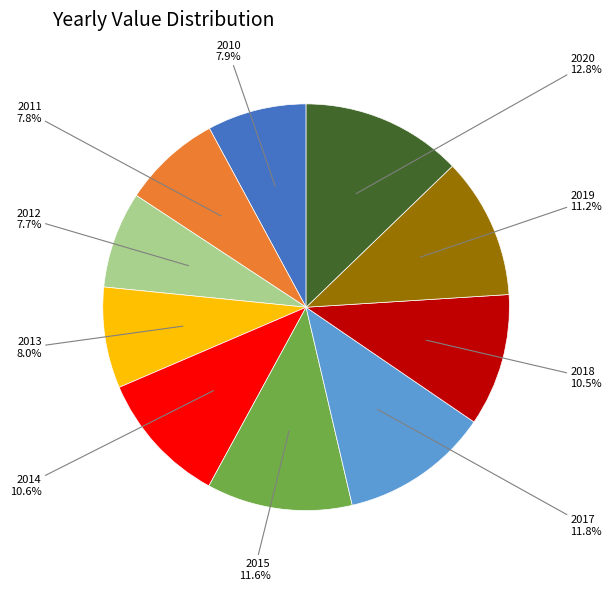

Count the number of slices in the pie.

10